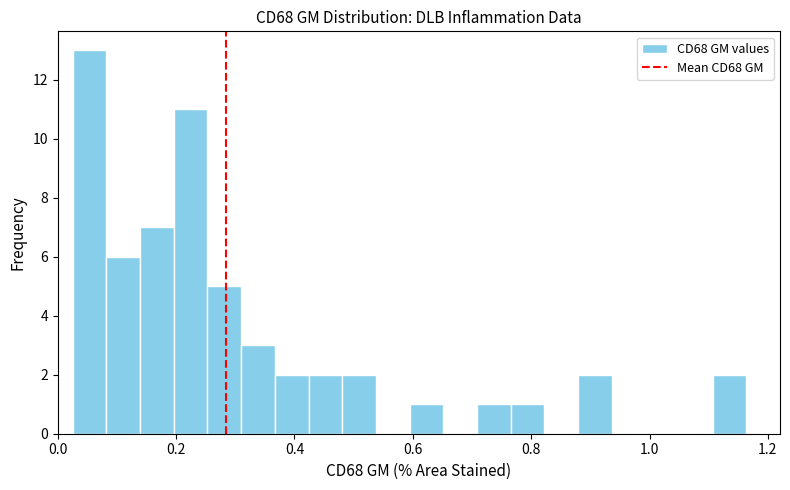

Around what value on the x-axis is the tallest bar? Give the approximate position of its centre, as read against the axis.

0.06